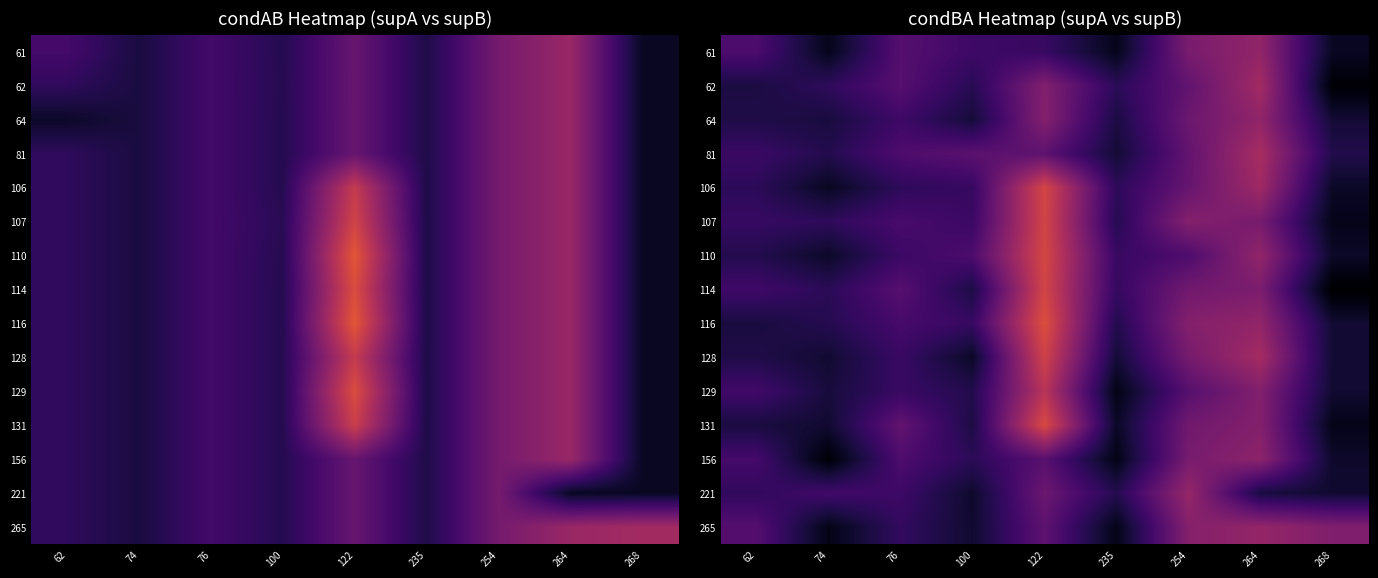

List the series in order of their peak value, highest first.

116, 131, 110, 106, 114, 107, 128, 129, 81, 62, 221, 265, 61, 64, 156